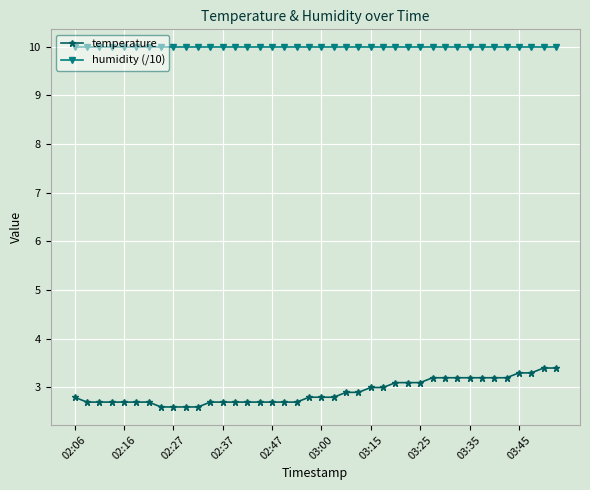

What are all the series names shown in the legend?

temperature, humidity (/10)